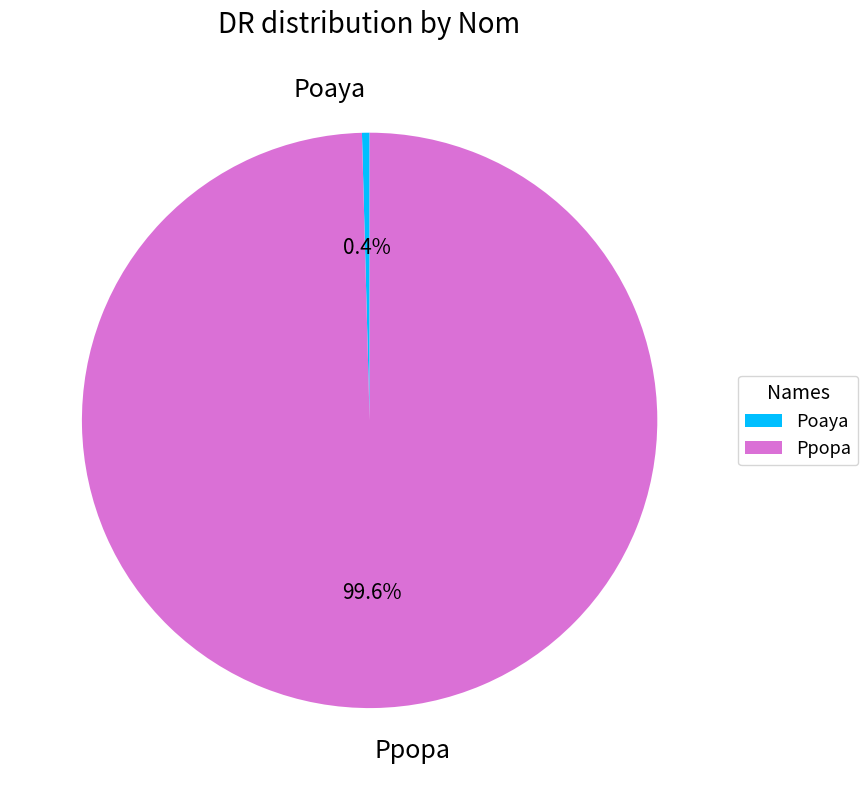

Approximately how many times larger is the value at Ppopa compared to Poaya?

234.0